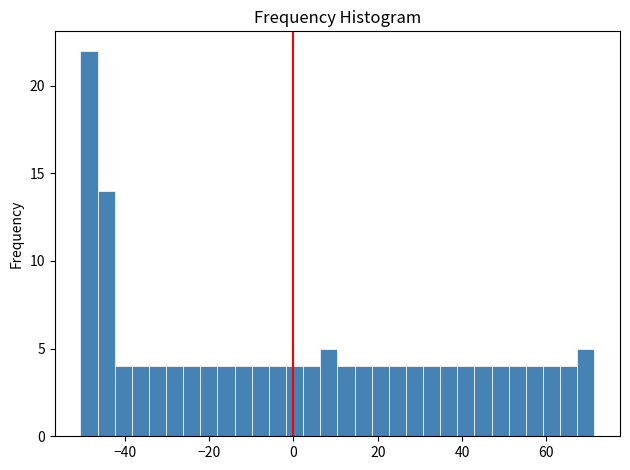

Around what value on the x-axis is the tallest bar? Give the approximate position of its centre, as read against the axis.

-48